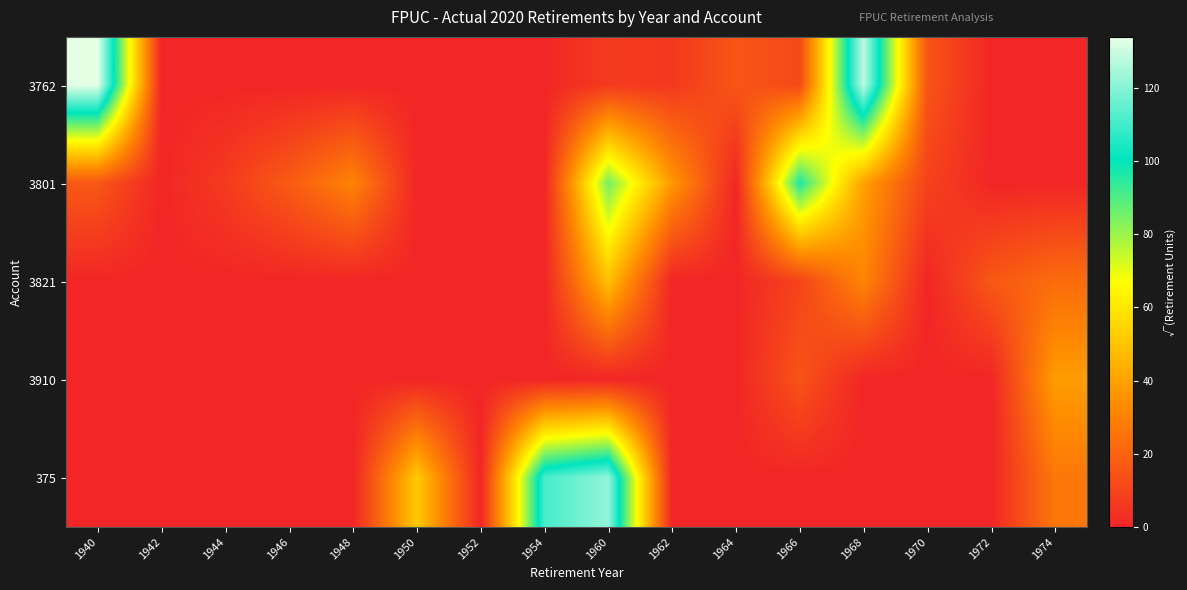

What is the total value across all series at 1964?

15.7